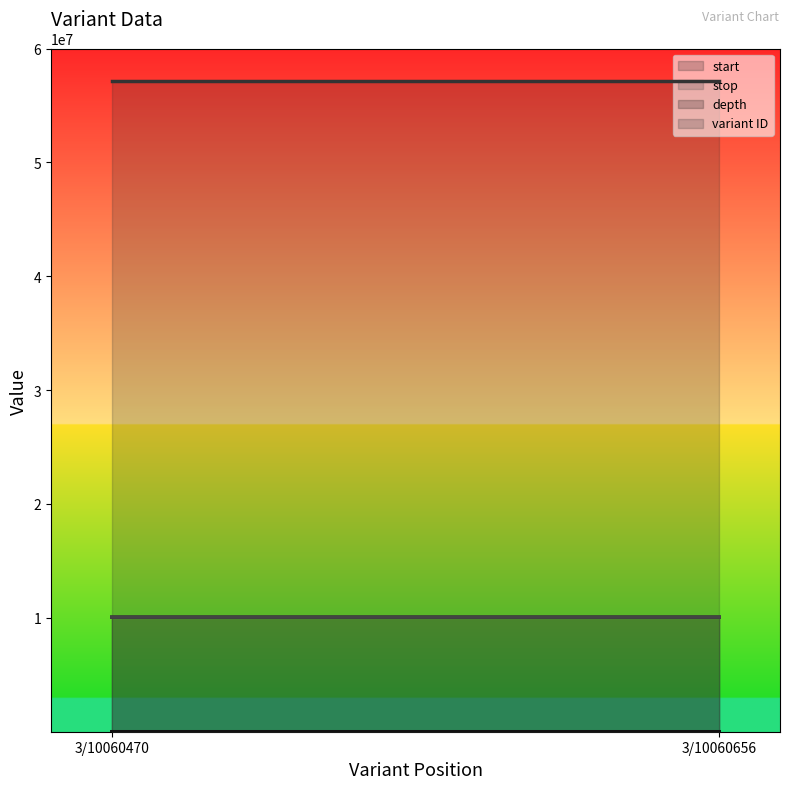

What is the approximate value of start at 3/10060470, to the nearest 10?

10060470